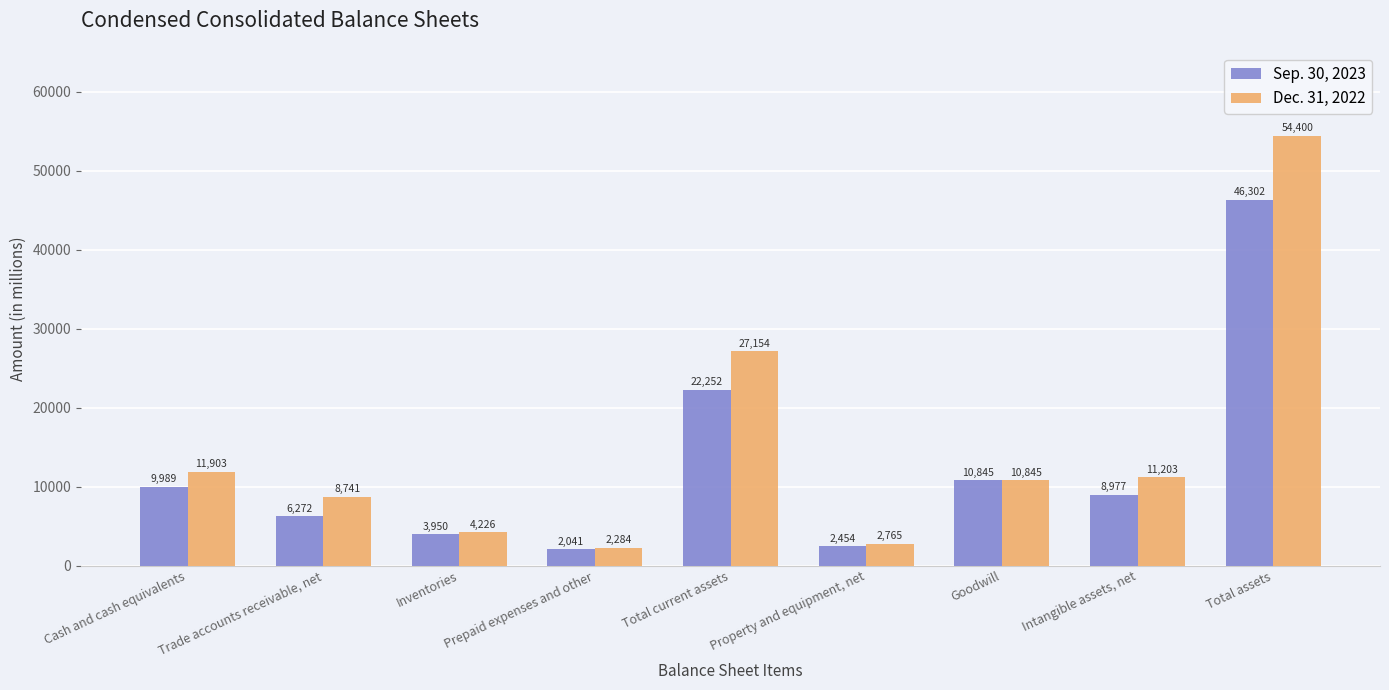

How many data points in Sep. 30, 2023 are less than 8977?

4